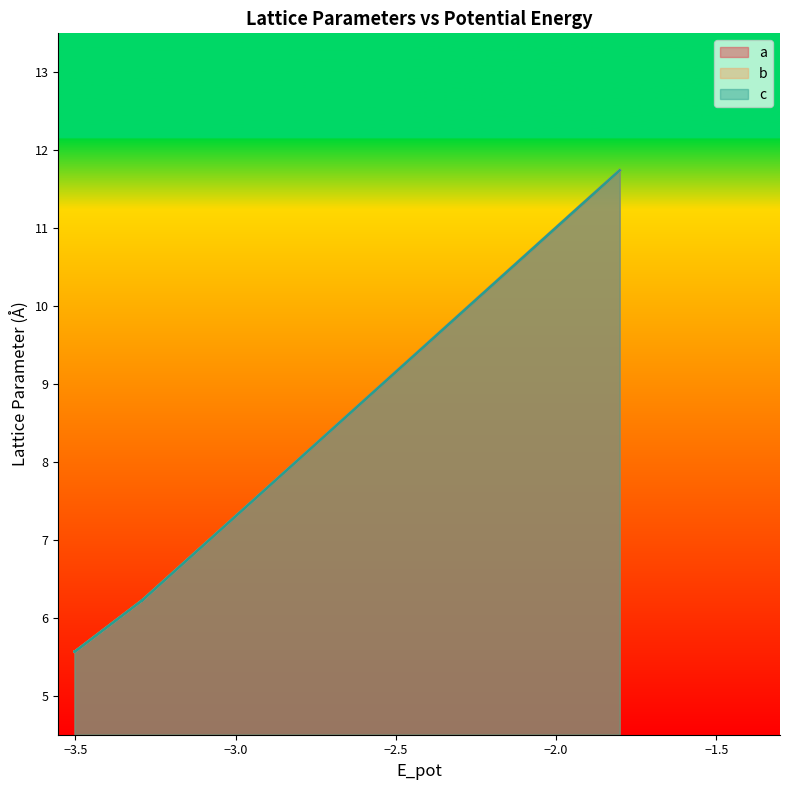

How many distinct data groups are displayed?

3